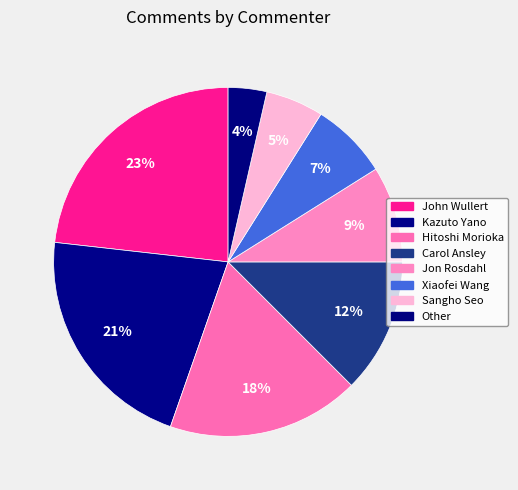

How much of the chart is everything except Kazuto Yano?

78.6%